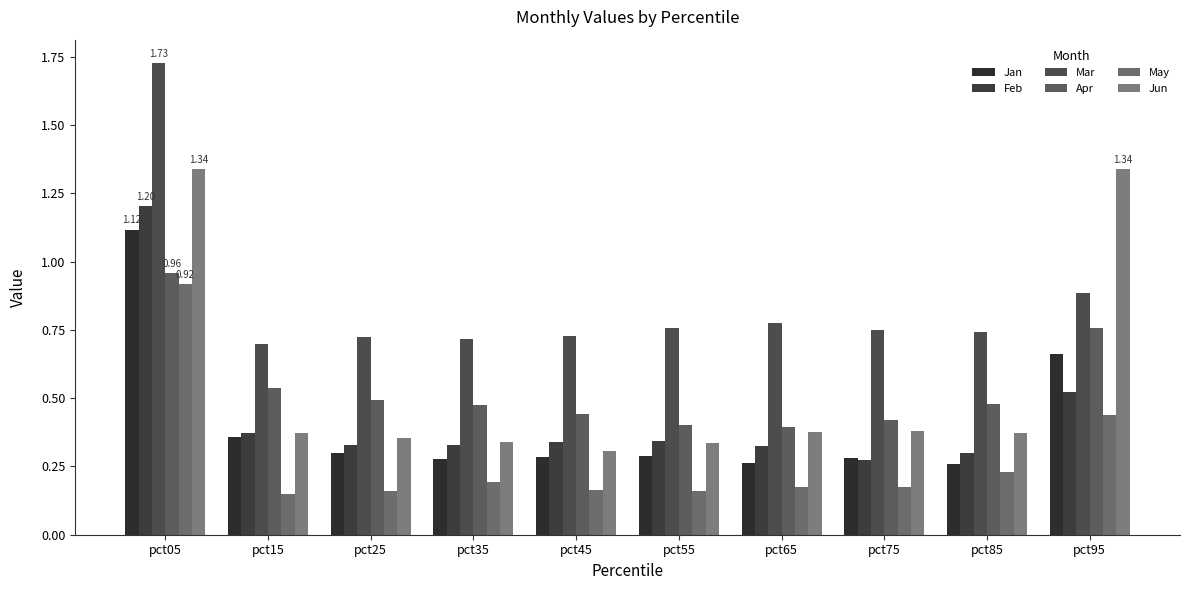

True or false: Mar has a value of 0.7 at pct35.

True